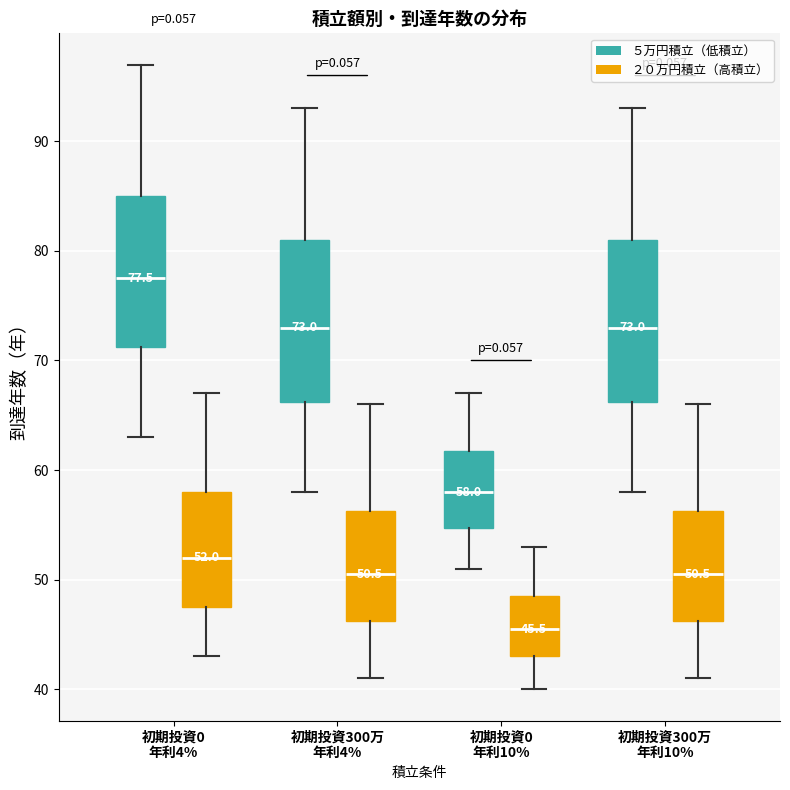

Which box's median line is the lowest?

初期投資0 年利10% (２０万円積立（高積立）)